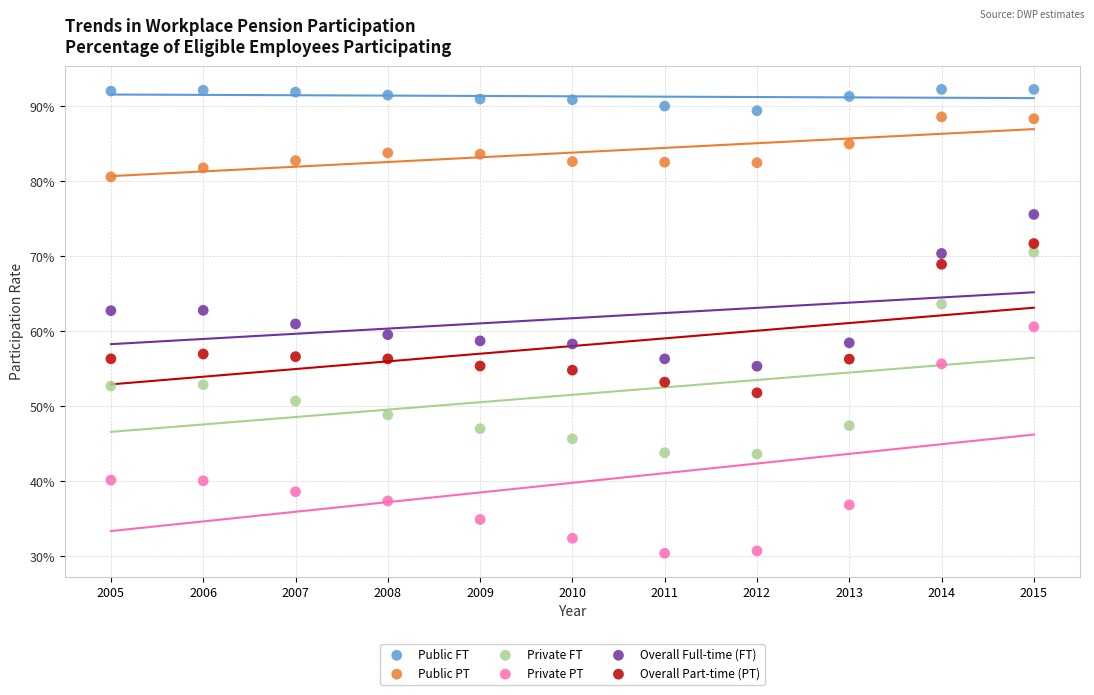

What are all the series names shown in the legend?

Public FT, Public PT, Private FT, Private PT, Overall Full-time (FT), Overall Part-time (PT)